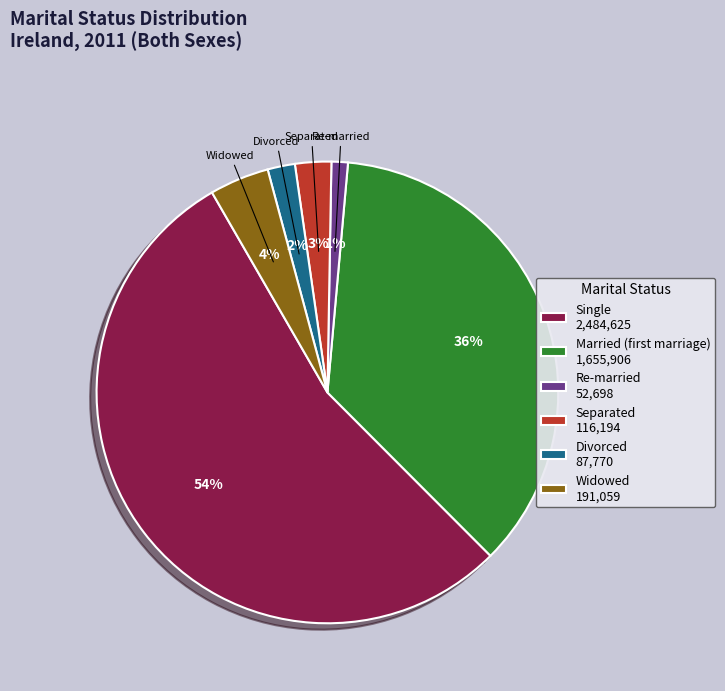

To the nearest percent, what is the average slice percentage?

17%